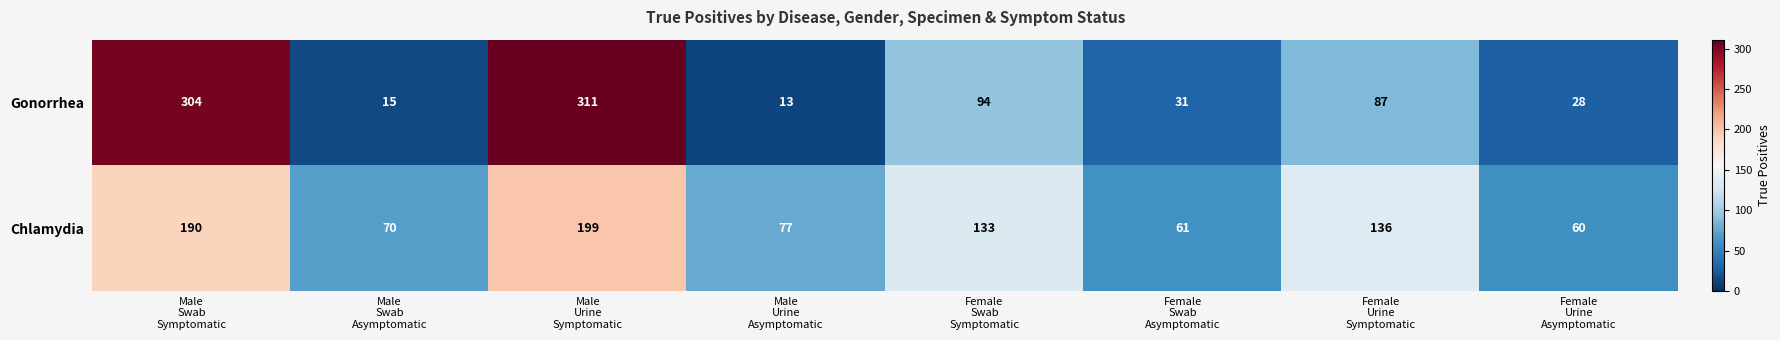

What is the highest value of the Chlamydia series?

199